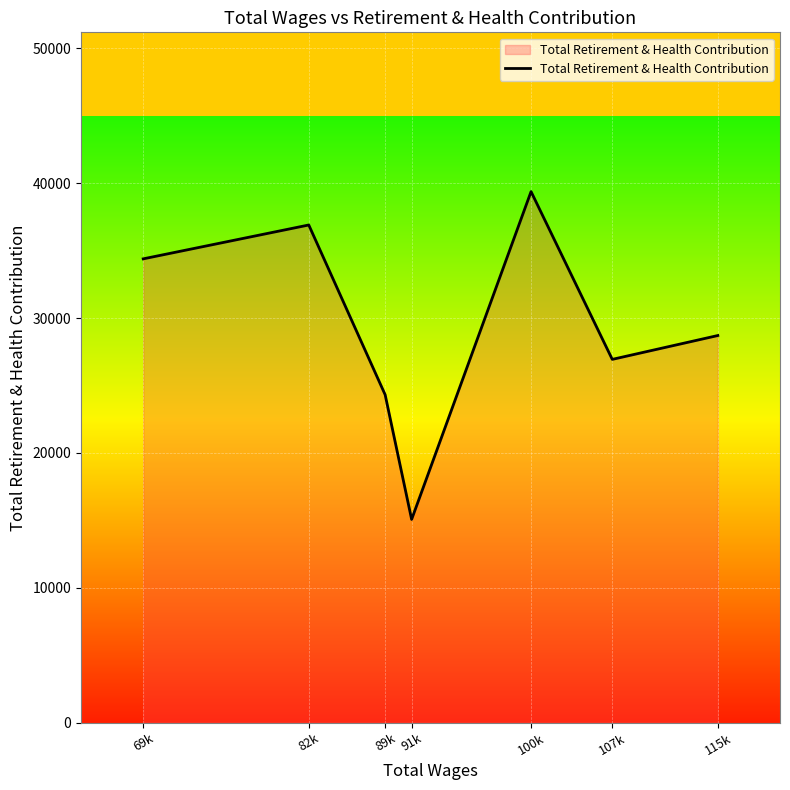

Rank the categories by value from highest to lowest.

100k, 82k, 69k, 115k, 107k, 89k, 91k